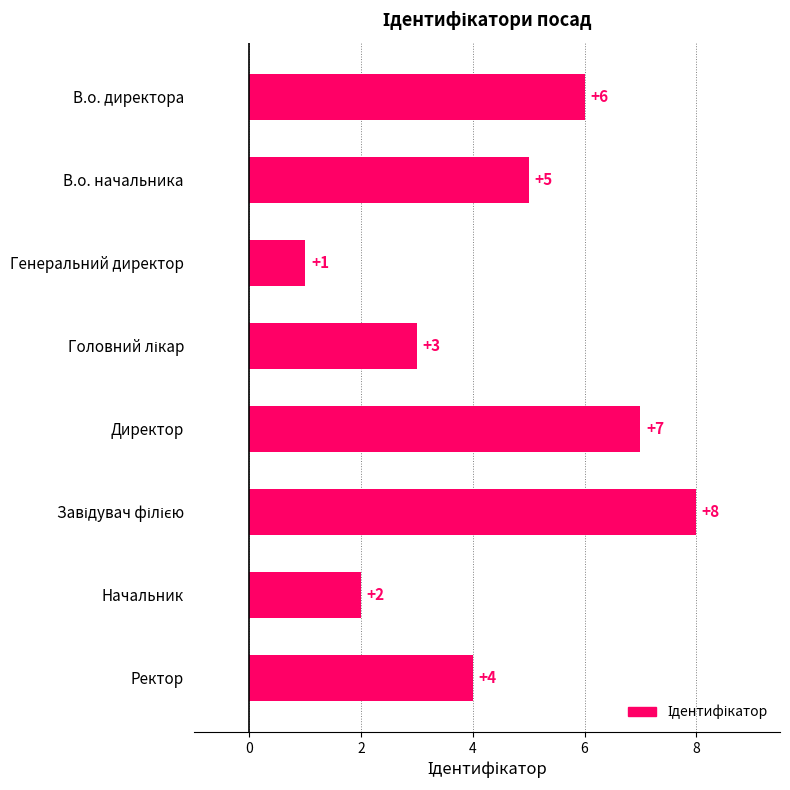

What is the minimum value shown in the chart?

1